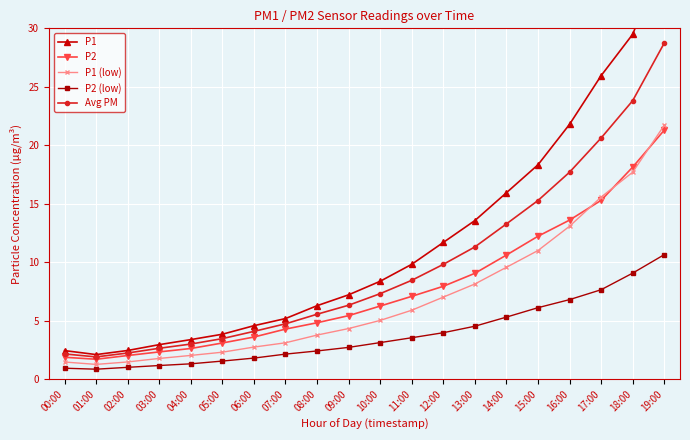

What is the label of the 10th point from the left?

09:00